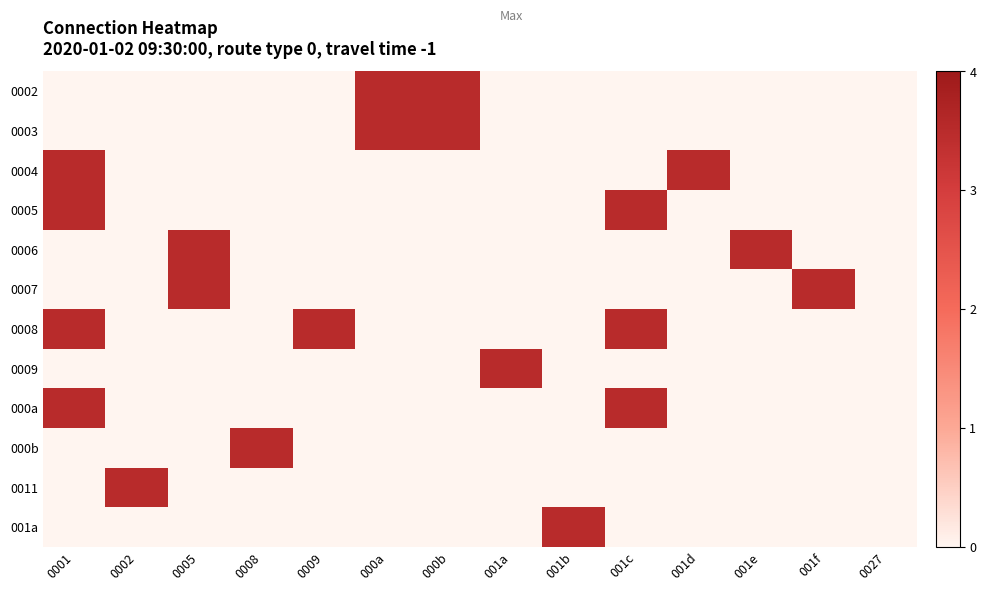

At which category is the sum across all series the highest?

0001